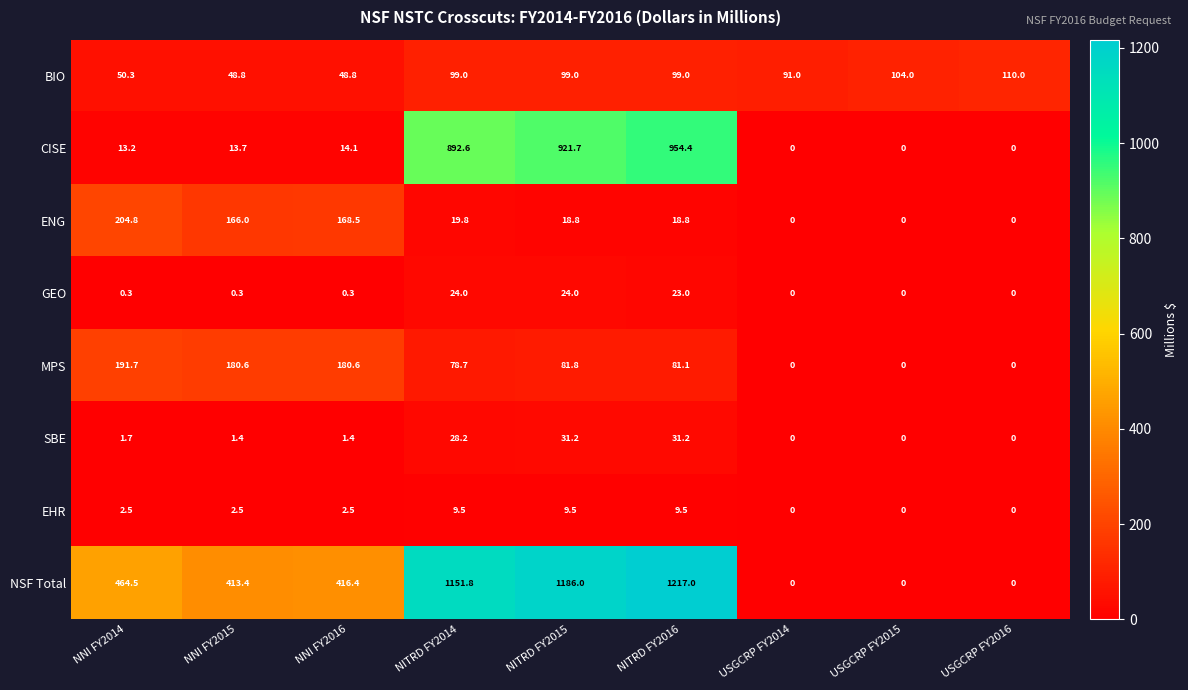

What is the average value of the EHR series?

4.0